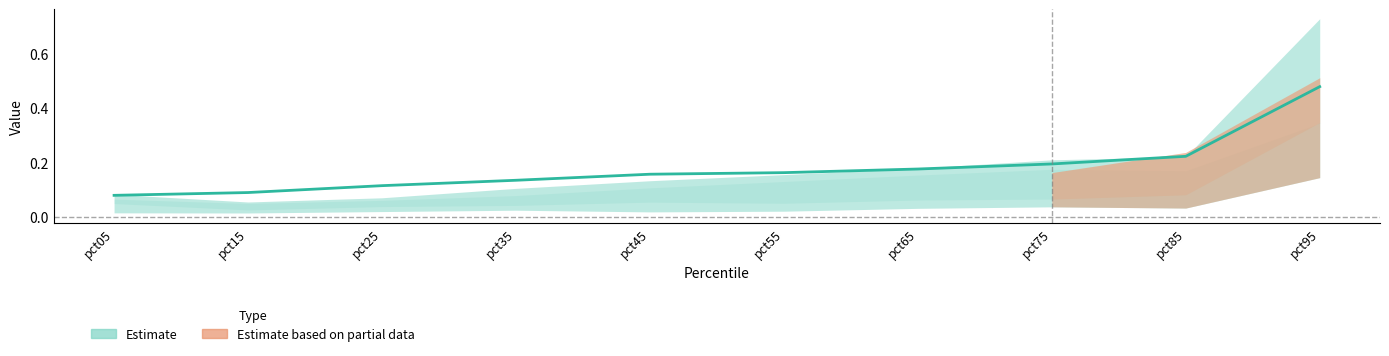

True or false: there are more than 0 points higher than both neighbors.

False